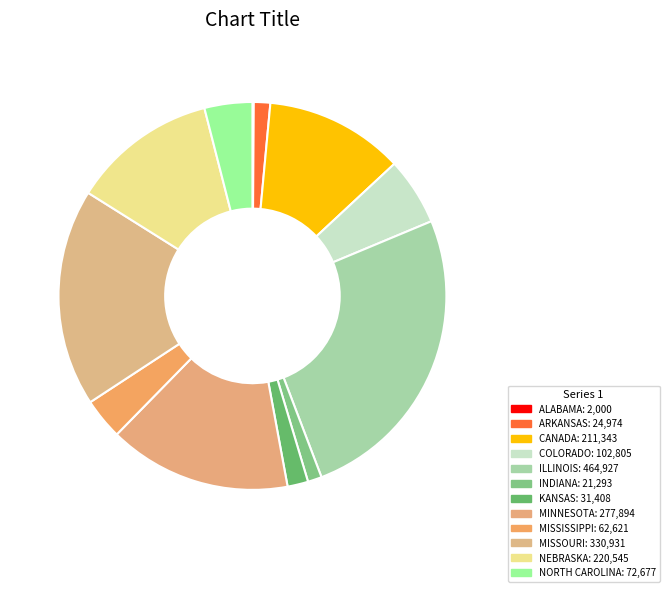

To the nearest percent, what is the combined percentage of NEBRASKA and KANSAS?

14%